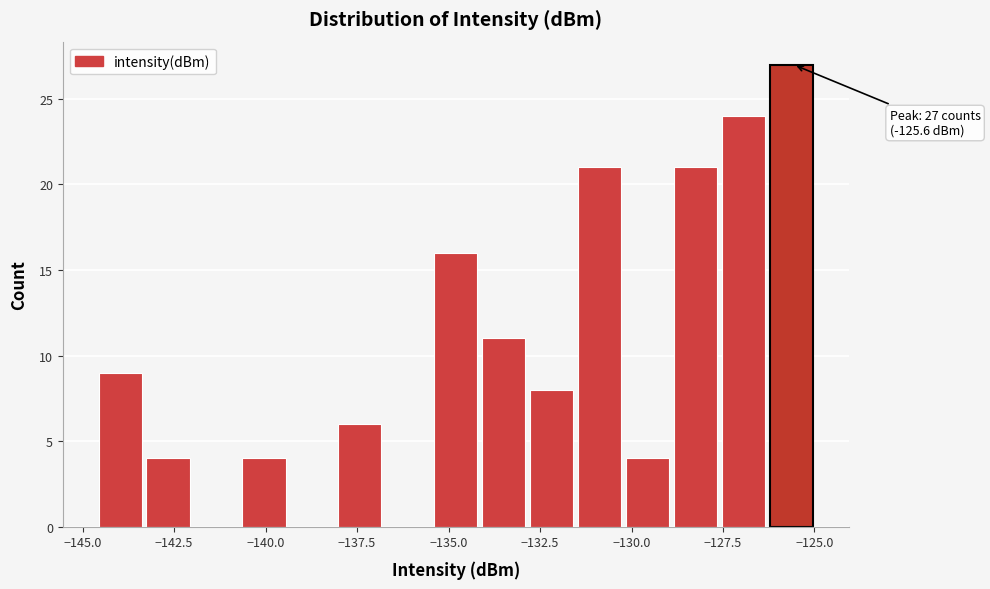

Read against the x-axis, roughly where is the centre of the tallest bar?

-125.5